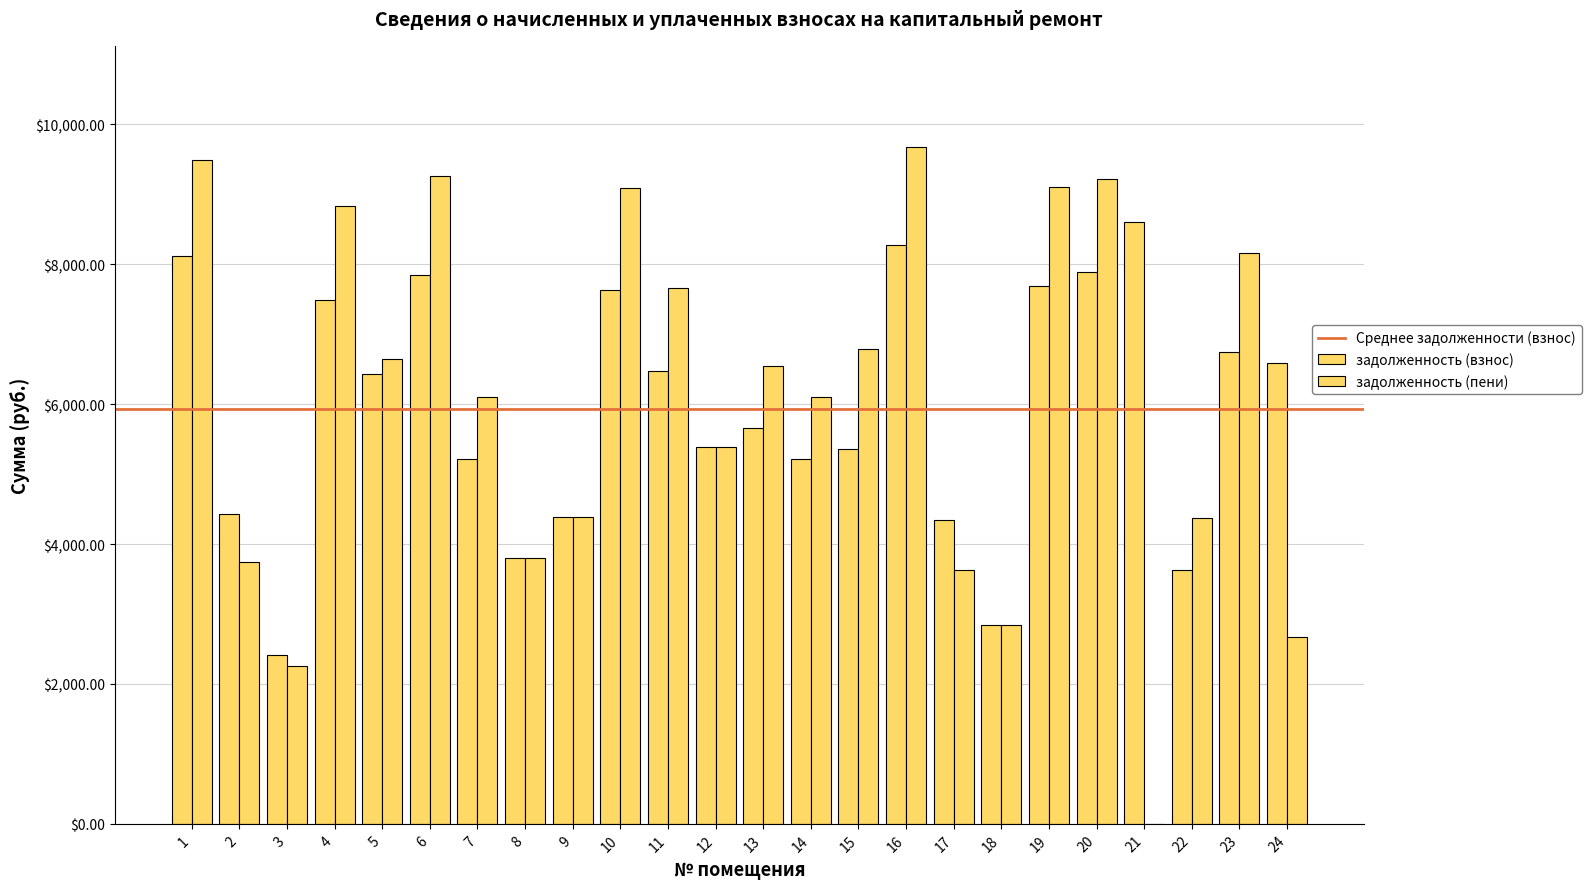

How many data points in задолженность (пени) are above 6543?

12